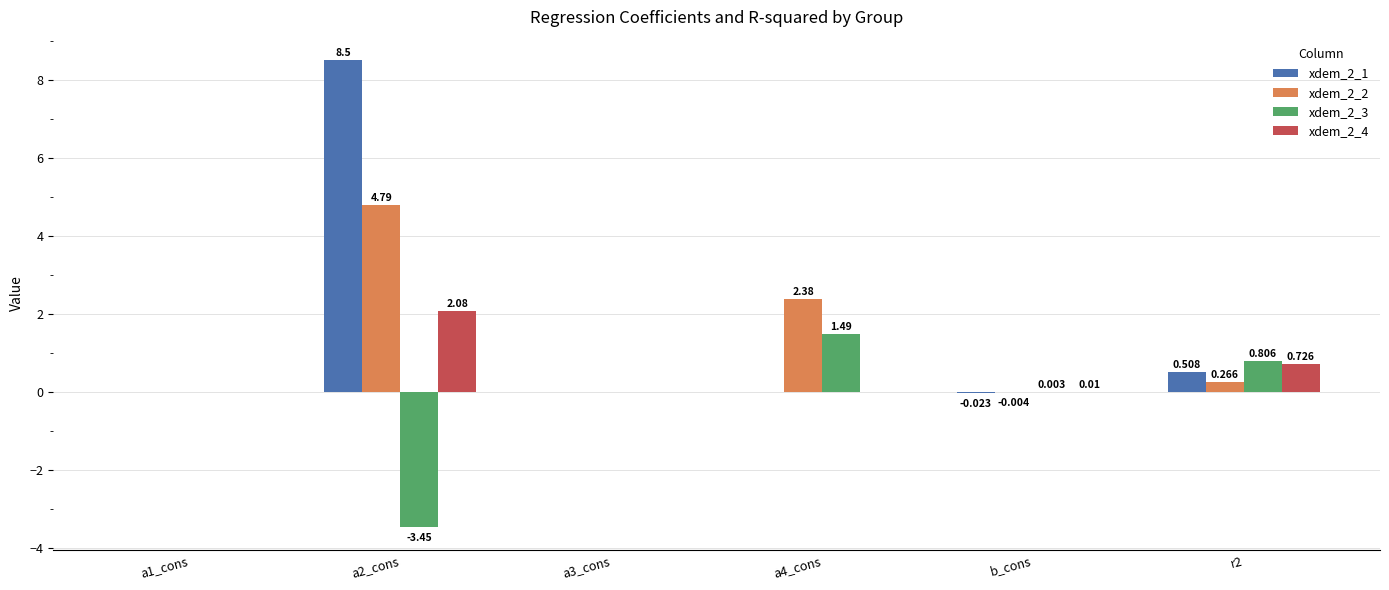

Which series has the largest range (max minus min)?

xdem_2_1